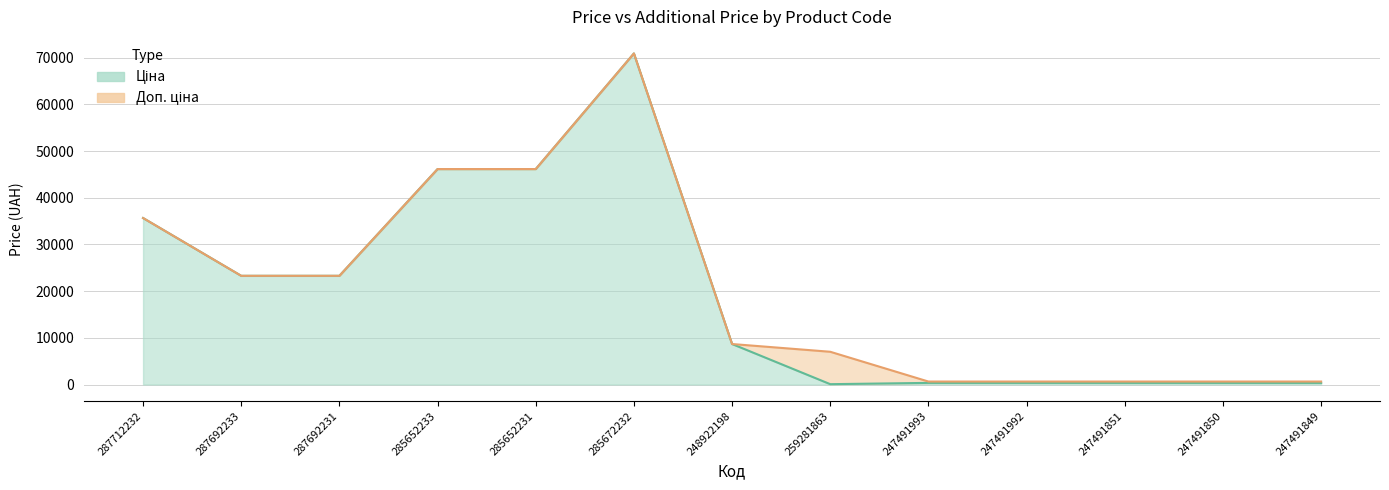

Is it true that Ціна equals 23278.2 at 287692231?

True